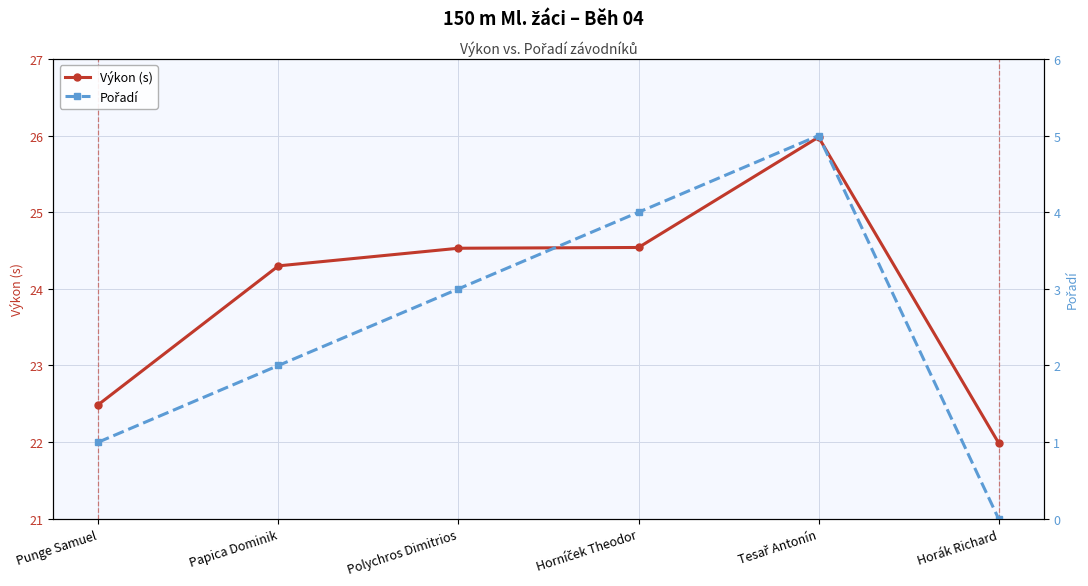

What is the sum of all Výkon (s) values?

143.8